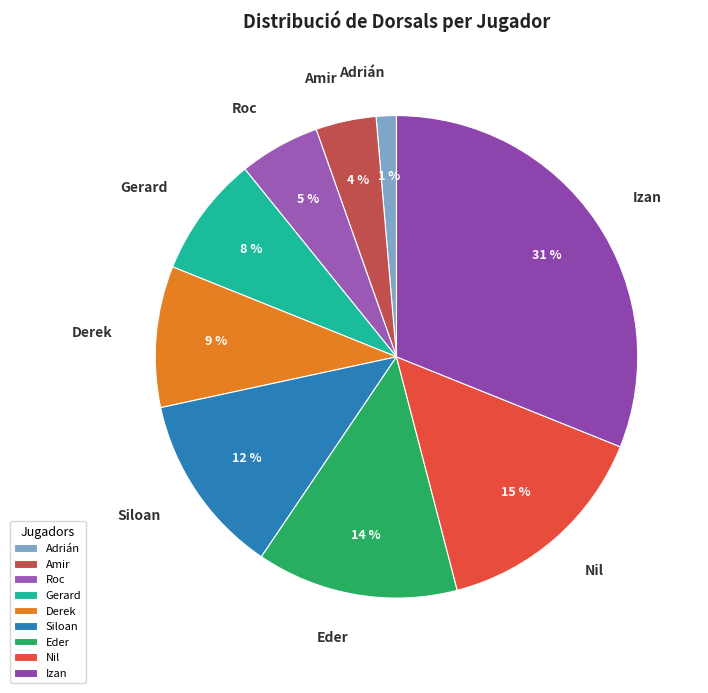

The Gerard slice represents 8% of the pie. True or false?

True